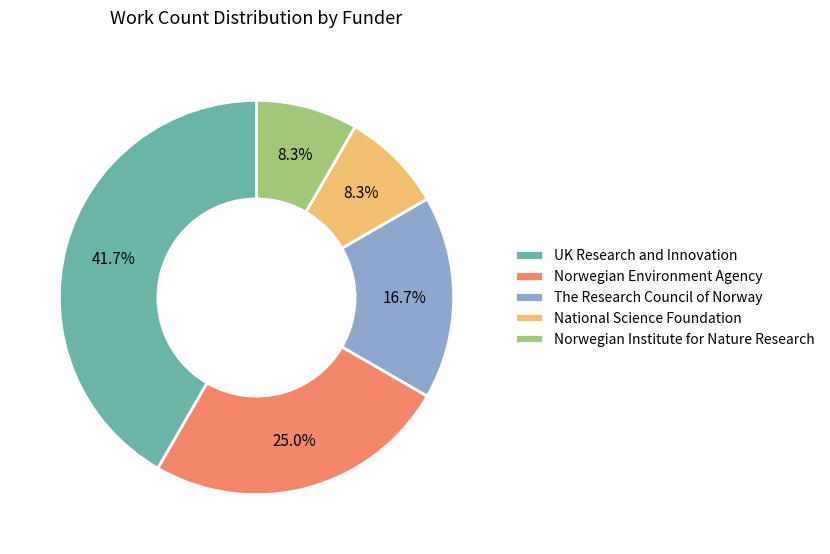

How many slices are in this pie chart?

5